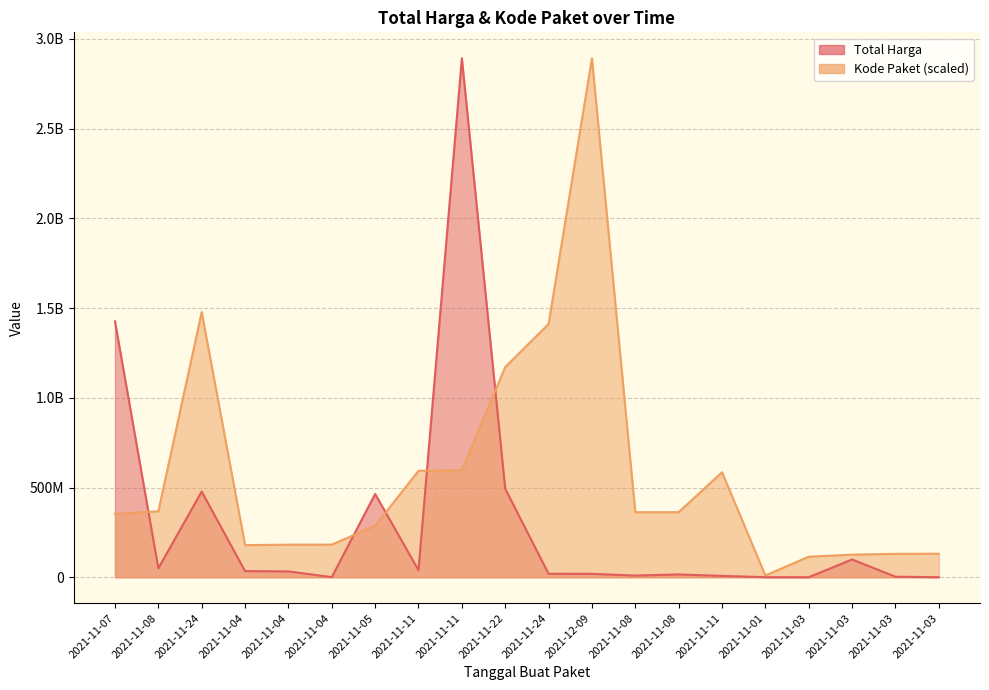

At which label does Total Harga reach its minimum?

2021-11-03